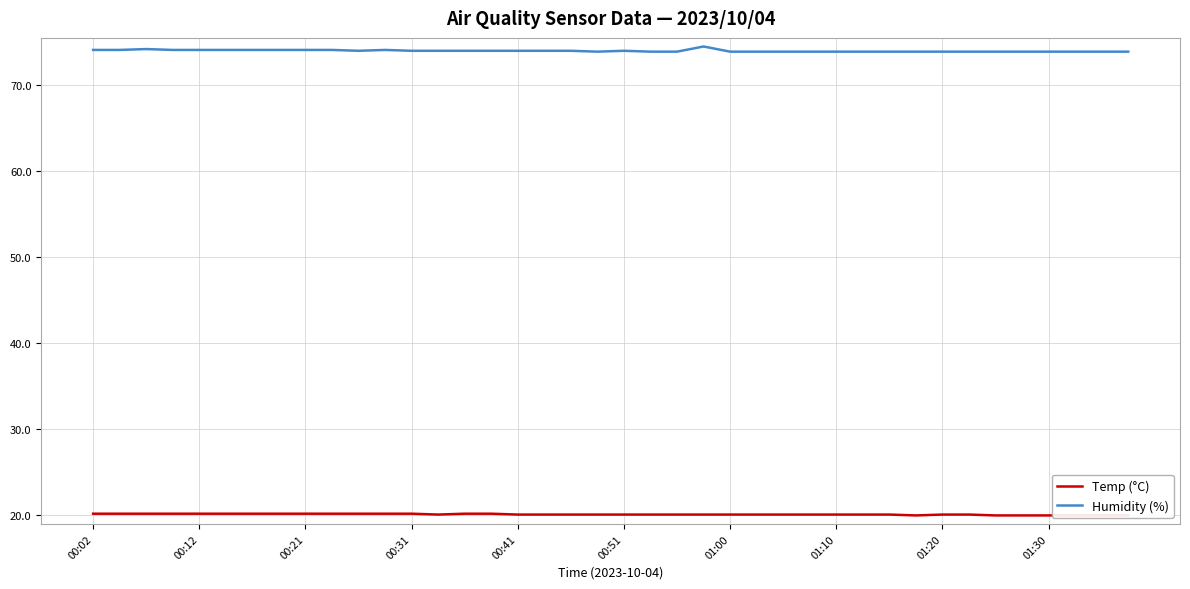

True or false: Temp (°C) and Humidity (%) intersect in this chart.

False